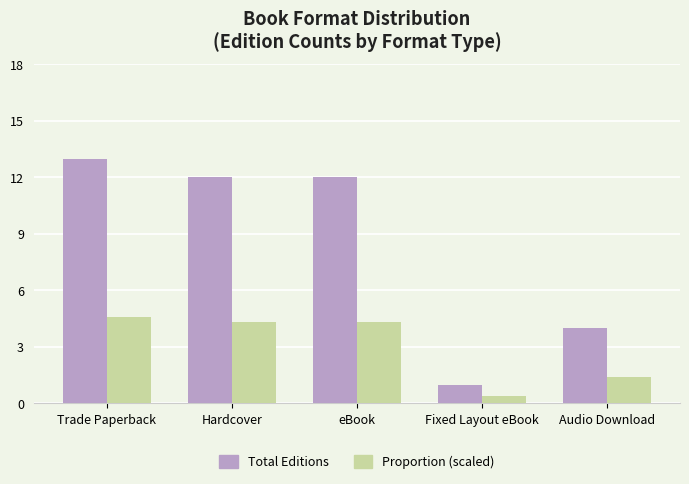

At which label does Proportion (scaled) first exceed 4?

Trade Paperback